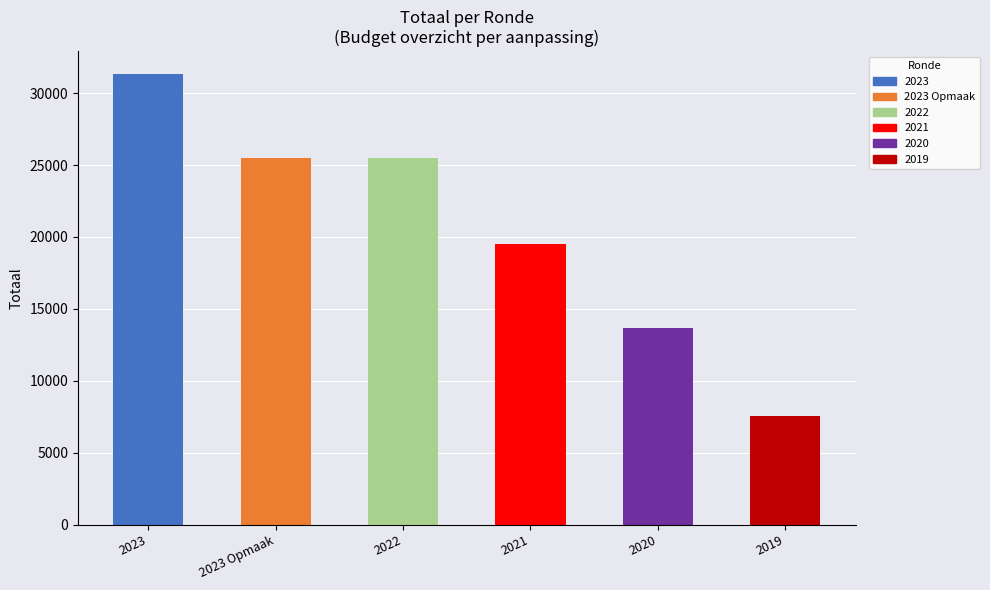

What is the average value?

20498